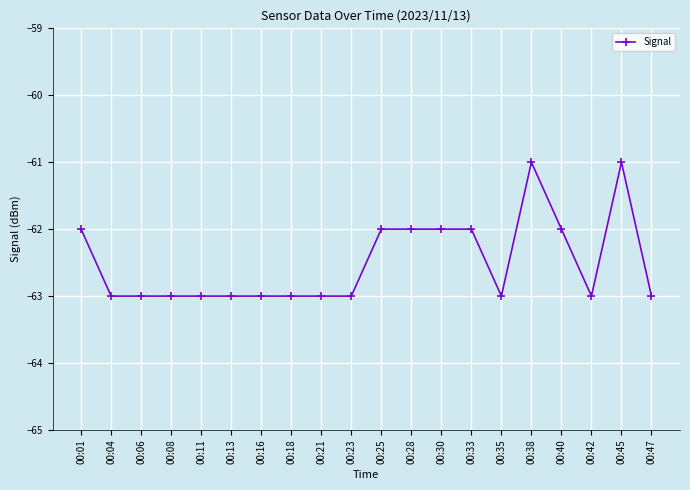

The chart shows a value of -100 at 00:30. True or false?

False